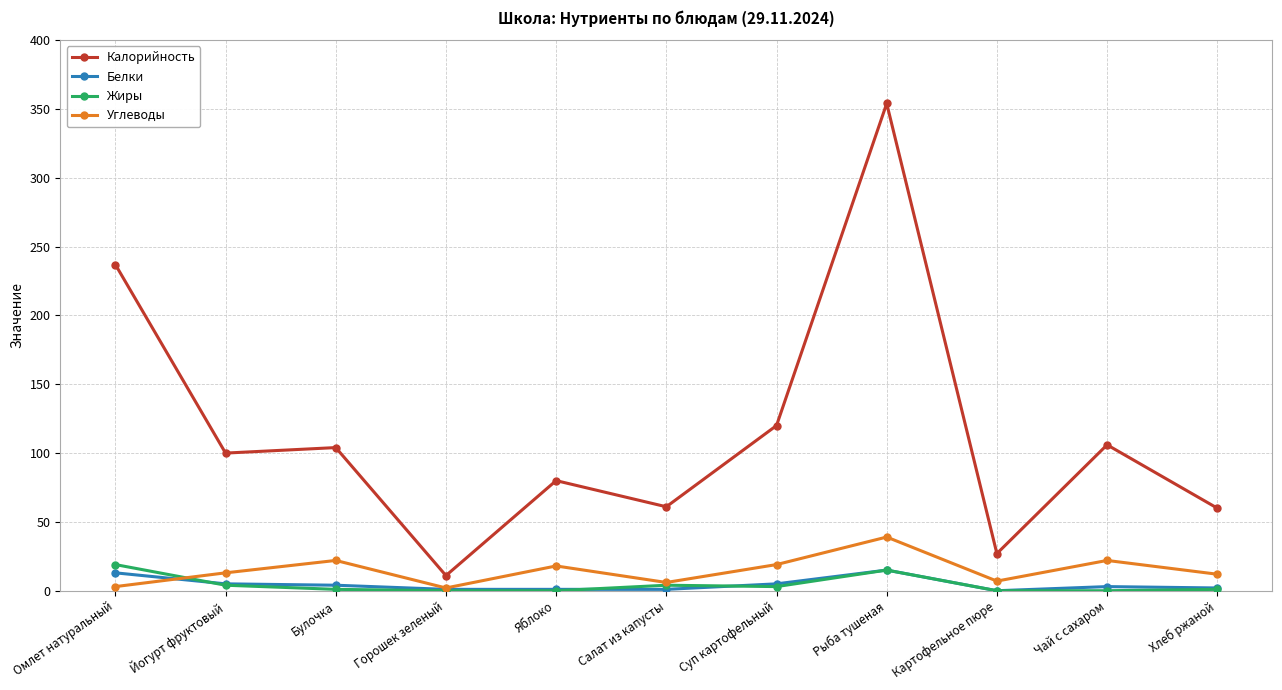

True or false: Жиры and Калорийность cross at least once.

False